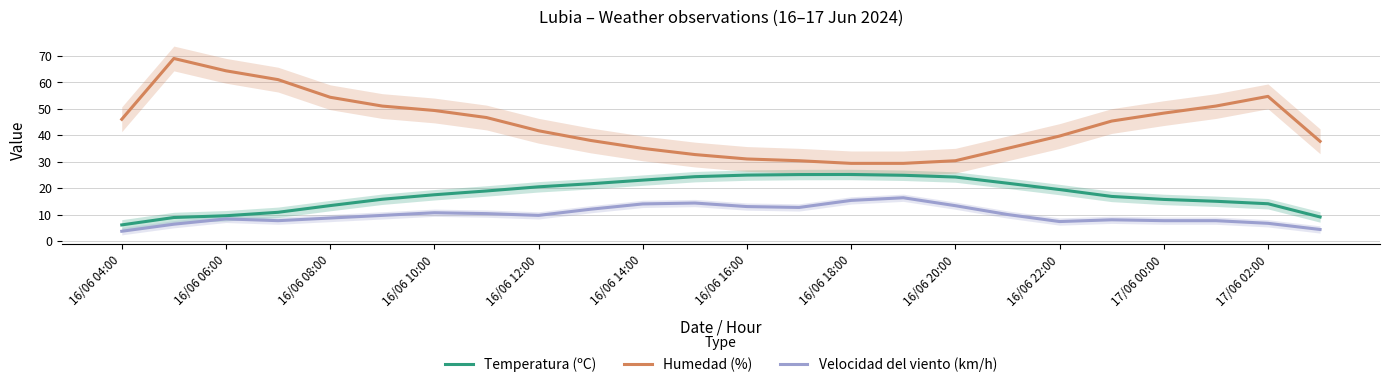

Which category has the lowest value in the Temperatura (ºC) series?

16/06 04:00